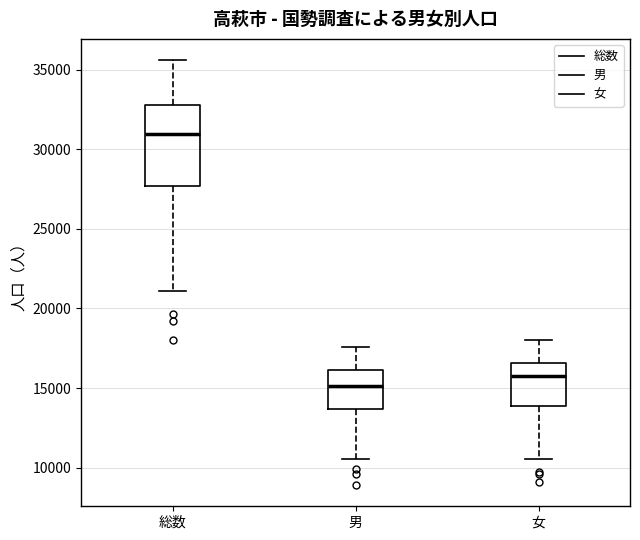

Which box is the tallest, from its lower edge to its upper edge?

総数